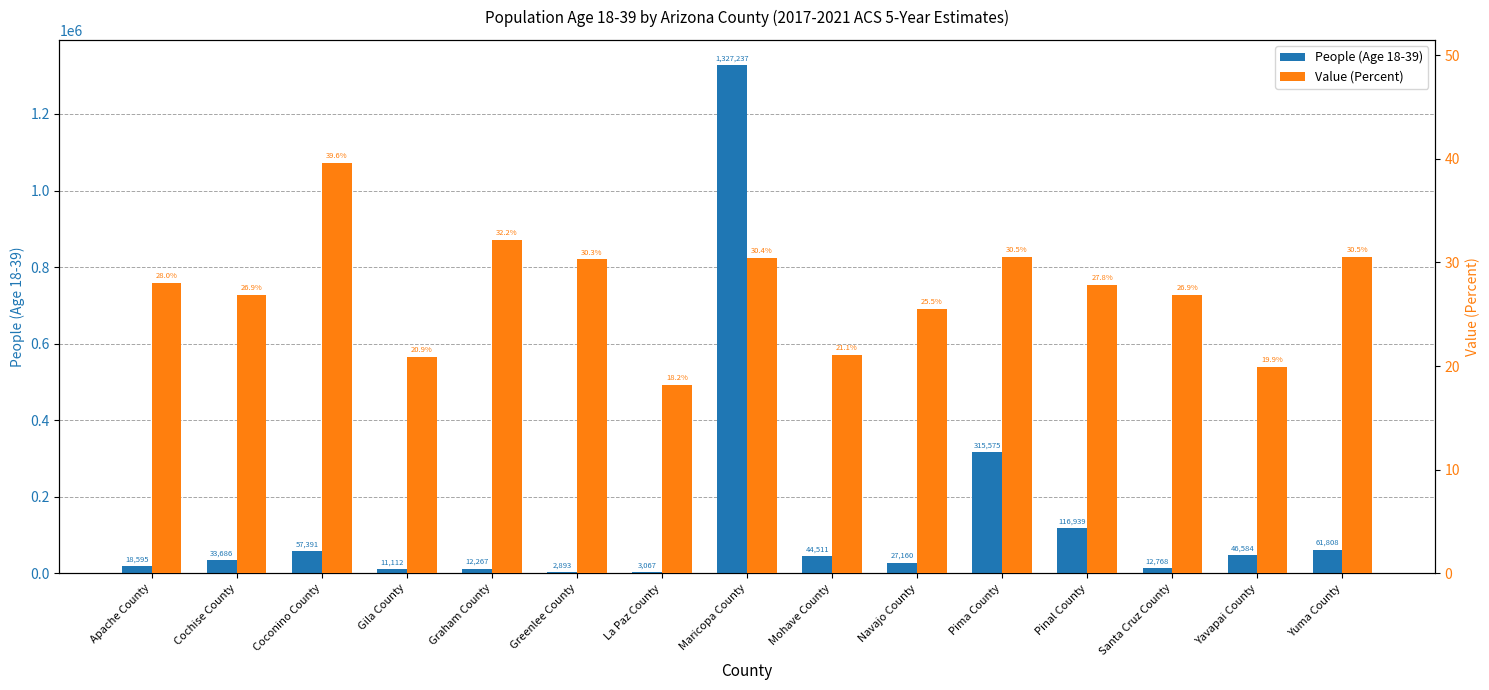

What is the sum of the Value (Percent) values at Gila County and Yuma County?

51.4